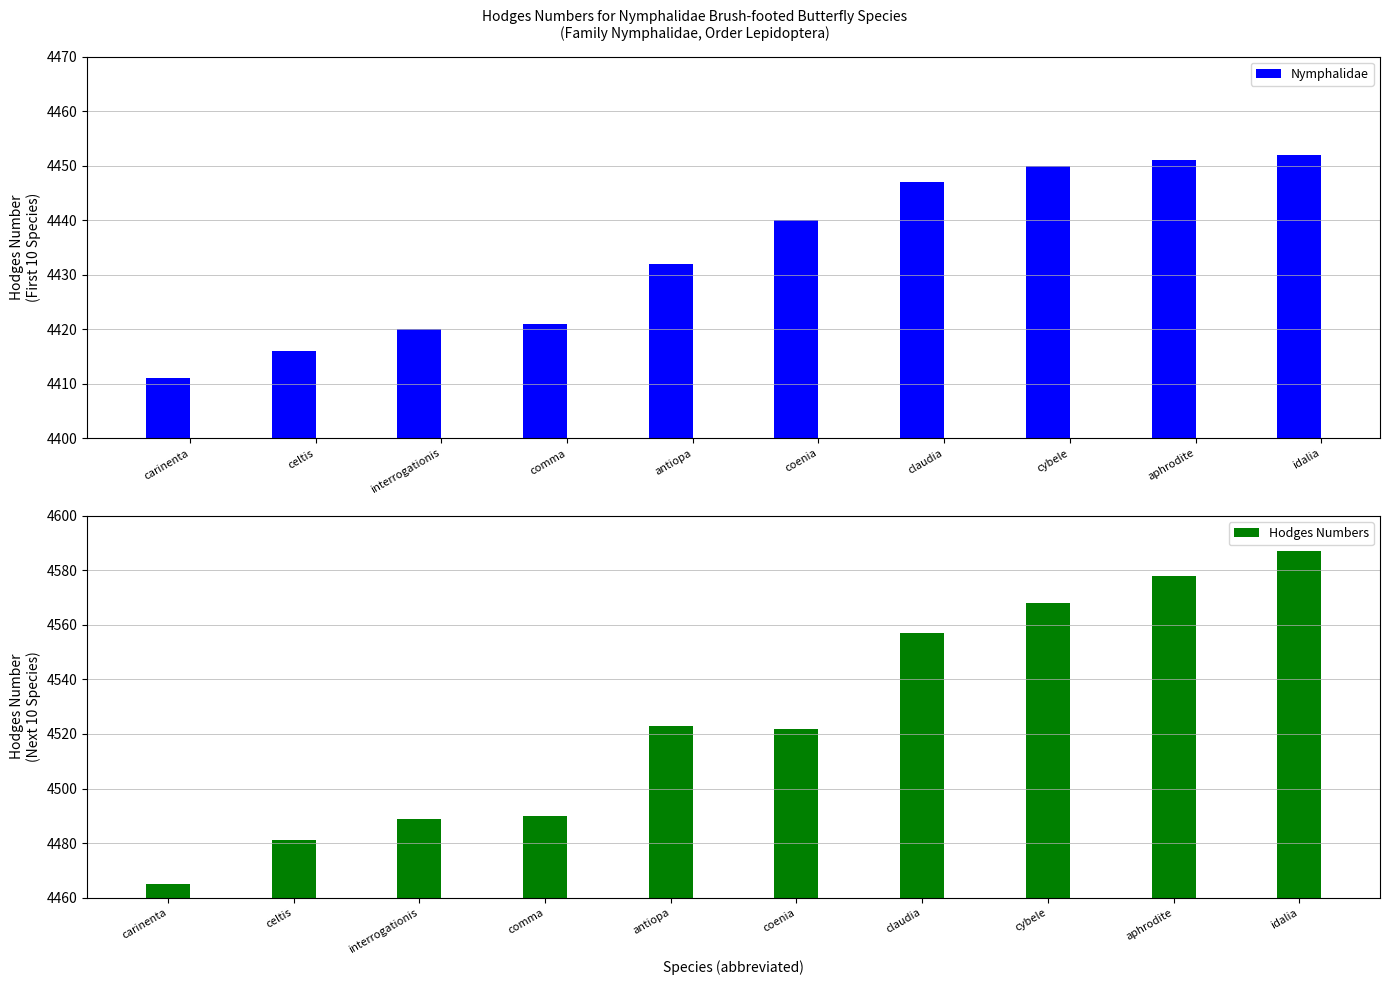

At which label is Hodges Numbers closest to 4526?

antiopa